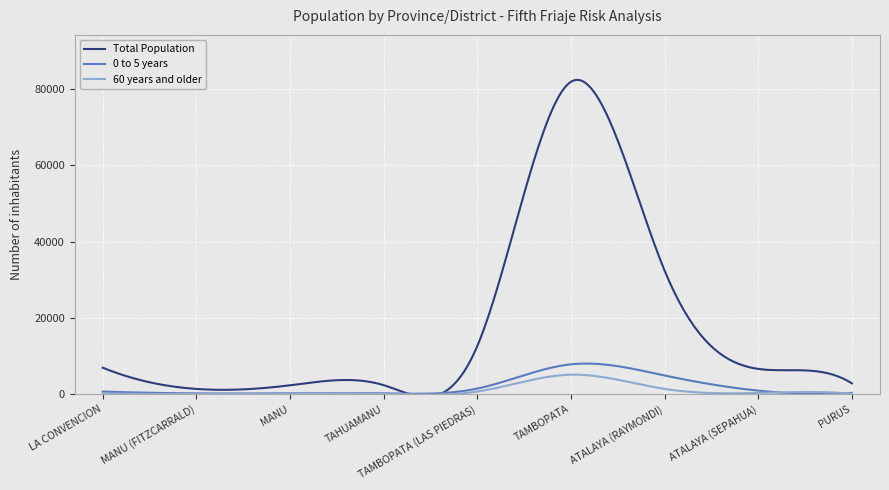

Rank the series by their maximum value, from lowest to highest.

60 years and older, 0 to 5 years, Total Population